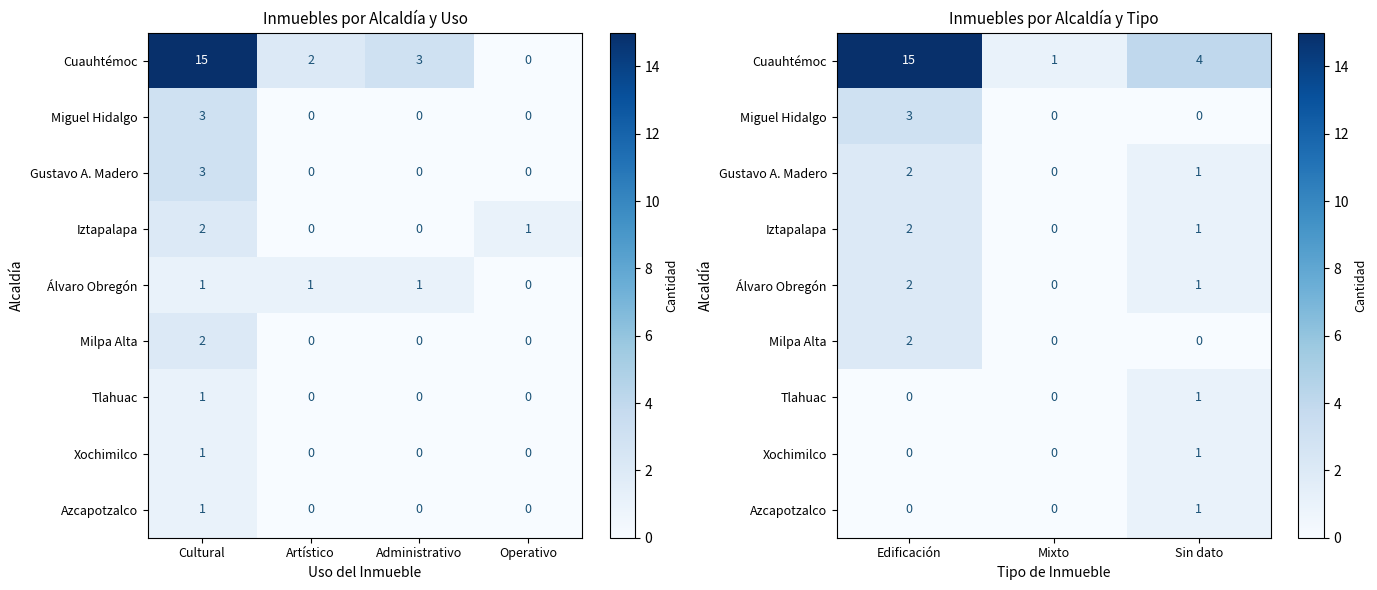

What is the sum of all Gustavo A. Madero values?

3